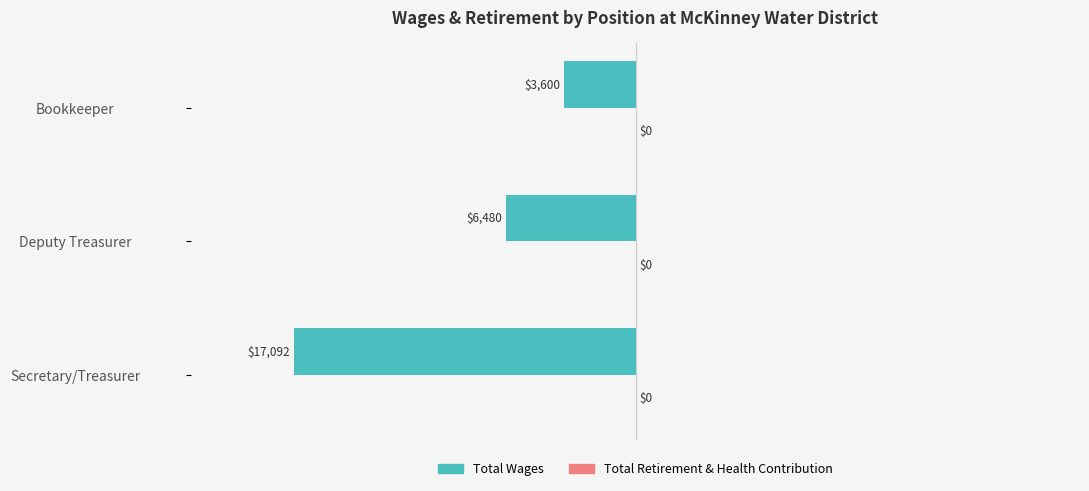

Does the chart contain any negative values?

Yes